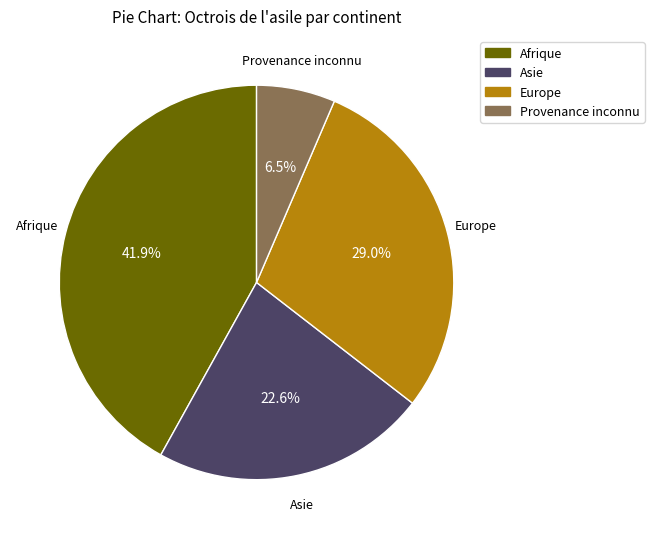

Is there a majority slice in this chart?

No